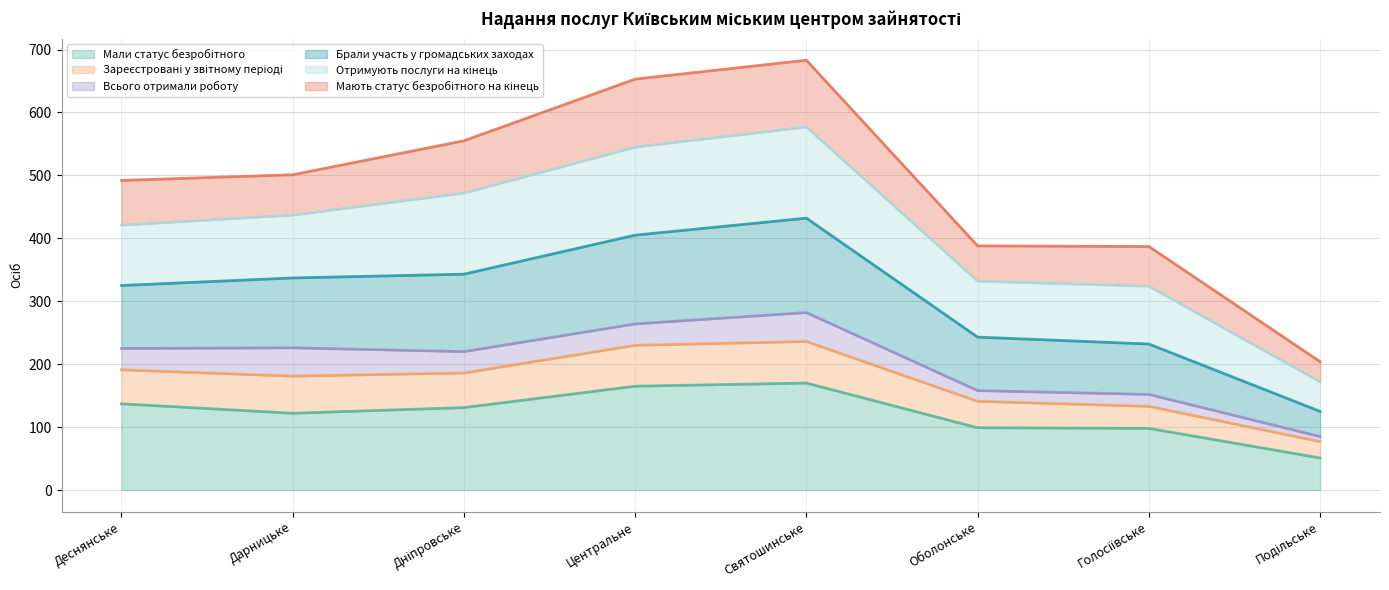

Where is Мали статус безробітного nearest to the value 110?

Оболонське